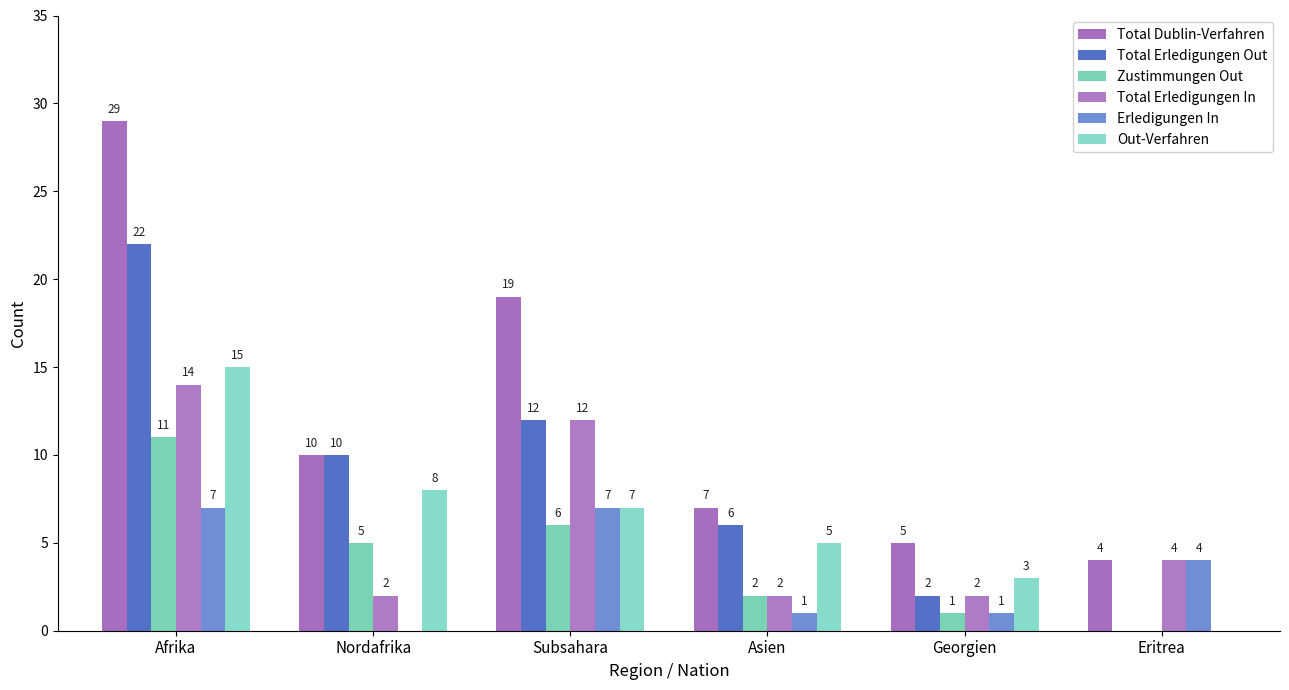

At which label is Total Erledigungen In closest to 8?

Subsahara